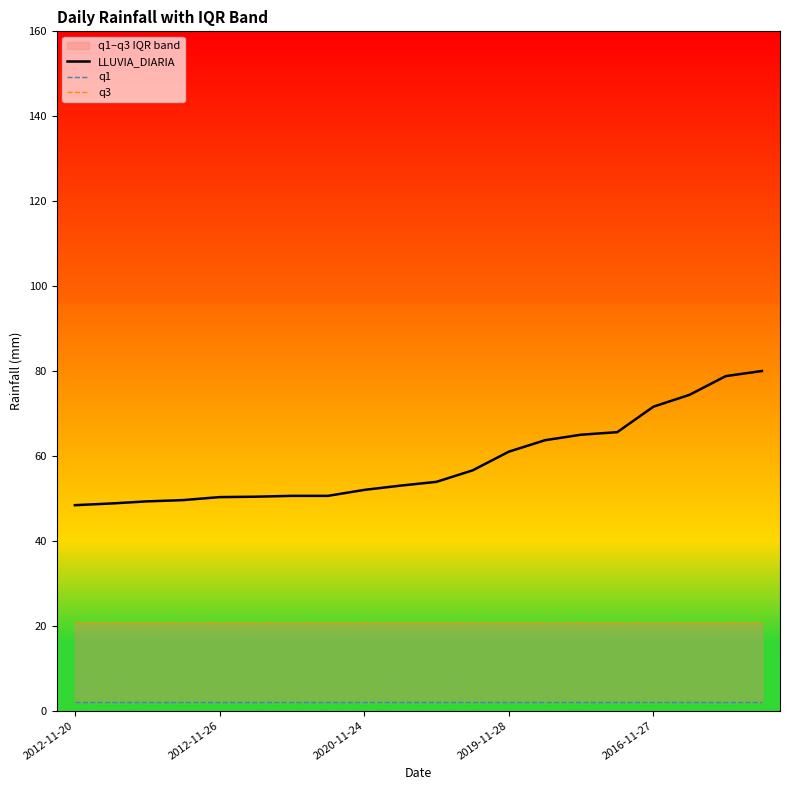

At how many categories does at least one series exceed 15?

20